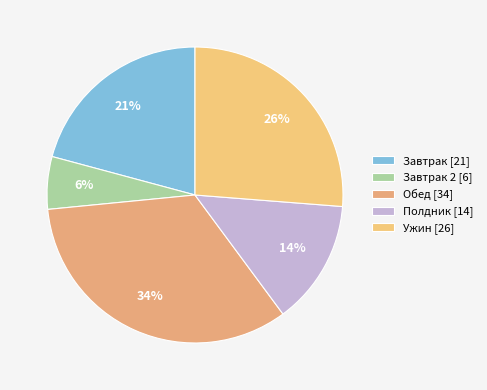

Count the number of slices in the pie.

5